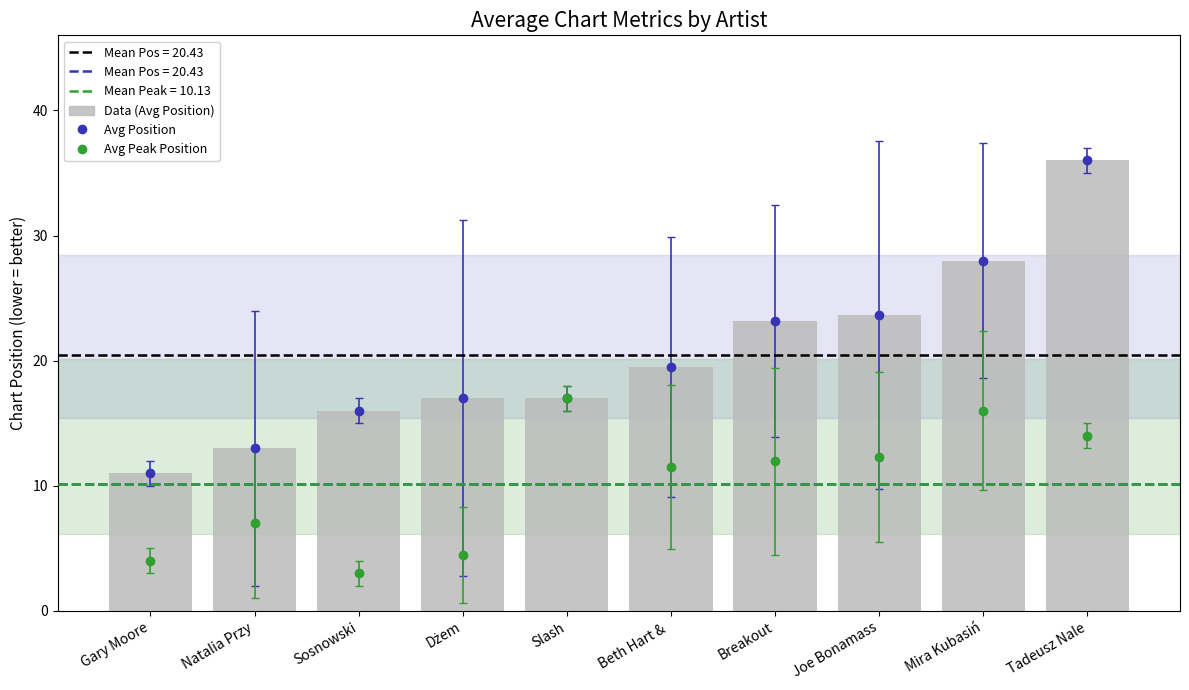

True or false: the data shows 21.8 at Natalia Przy.

False